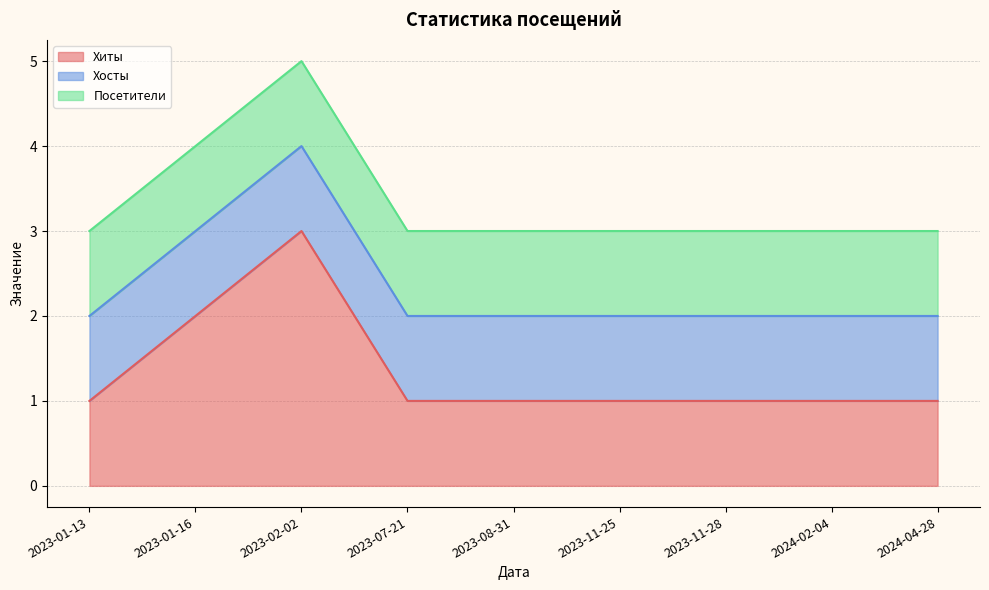

True or false: Посетители has a value of 1 at 2023-11-28.

False